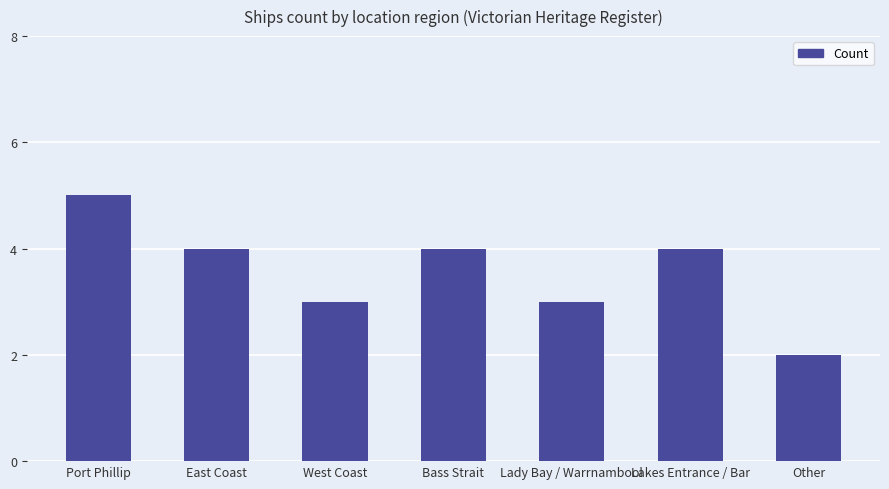

What is the value of the 5th bar from the left?

3